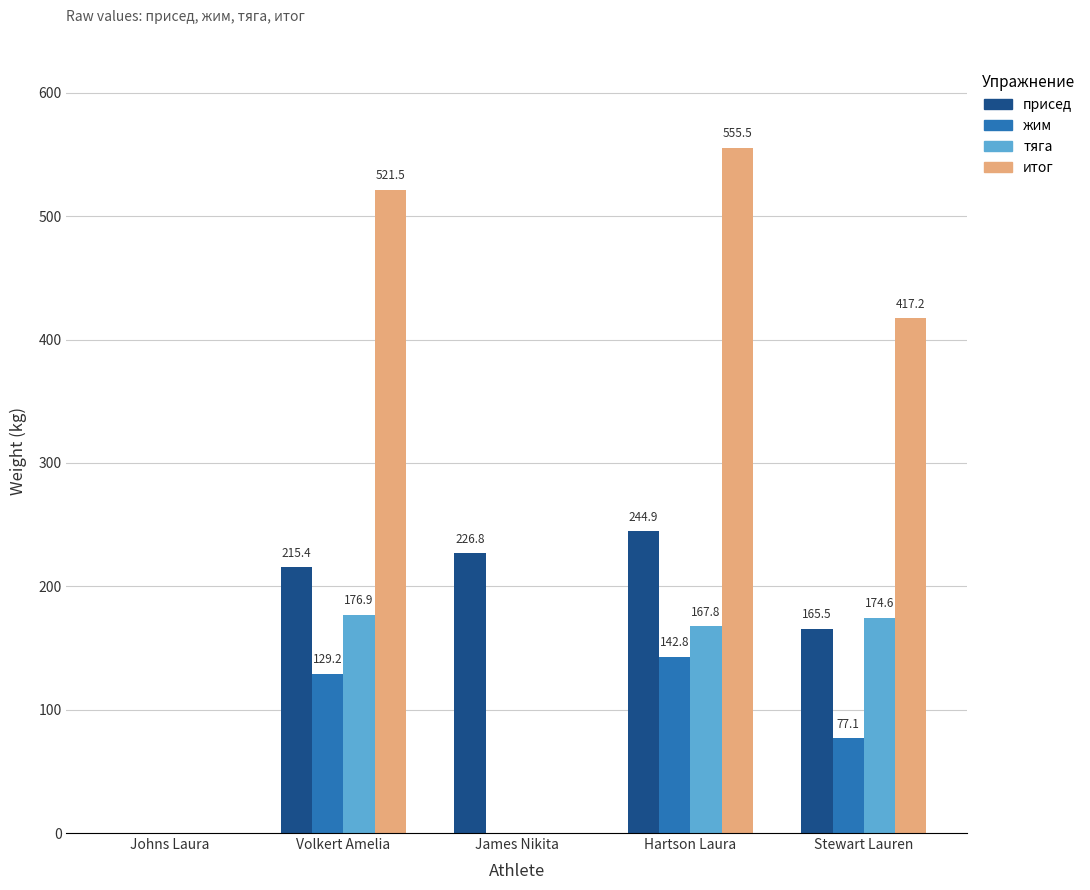

Which series has the largest range (max minus min)?

итог